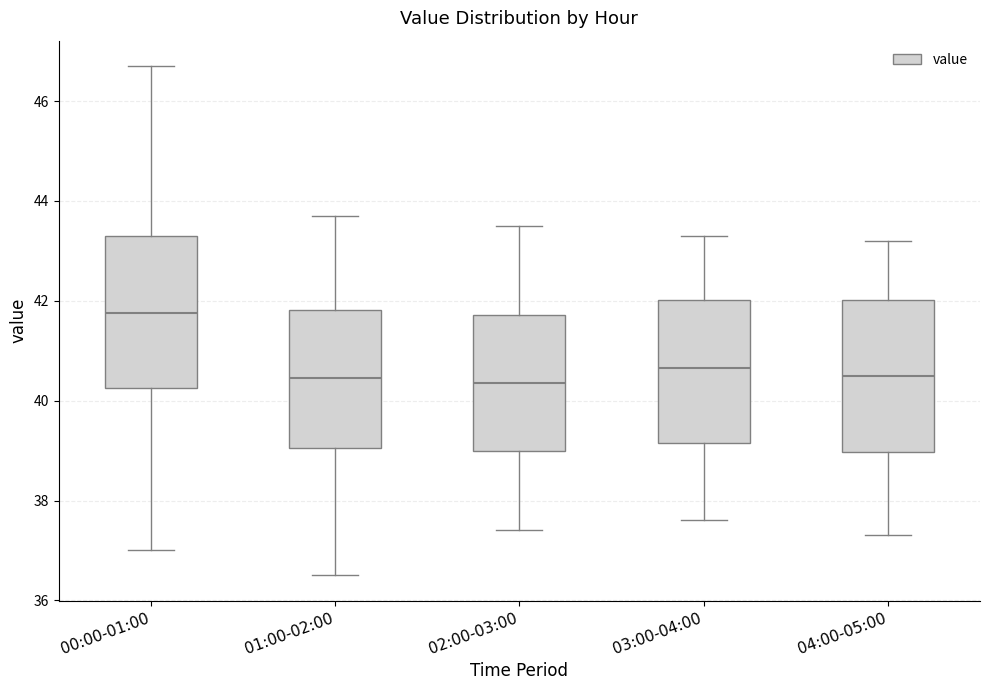

Reading left to right, transcribe this box plot: for each box, give where its median line is, the range the box spans, and where its two whiskers end, as read against the y-axis. The values are not printed on the chart, so give them approximately, as read against the axis.

00:00-01:00: median 41.8, box 40.2 to 43.4, whiskers 37.0 to 46.8
01:00-02:00: median 40.4, box 39.0 to 41.8, whiskers 36.6 to 43.8
02:00-03:00: median 40.4, box 39.0 to 41.8, whiskers 37.4 to 43.6
03:00-04:00: median 40.6, box 39.2 to 42.0, whiskers 37.6 to 43.4
04:00-05:00: median 40.6, box 39.0 to 42.0, whiskers 37.4 to 43.2